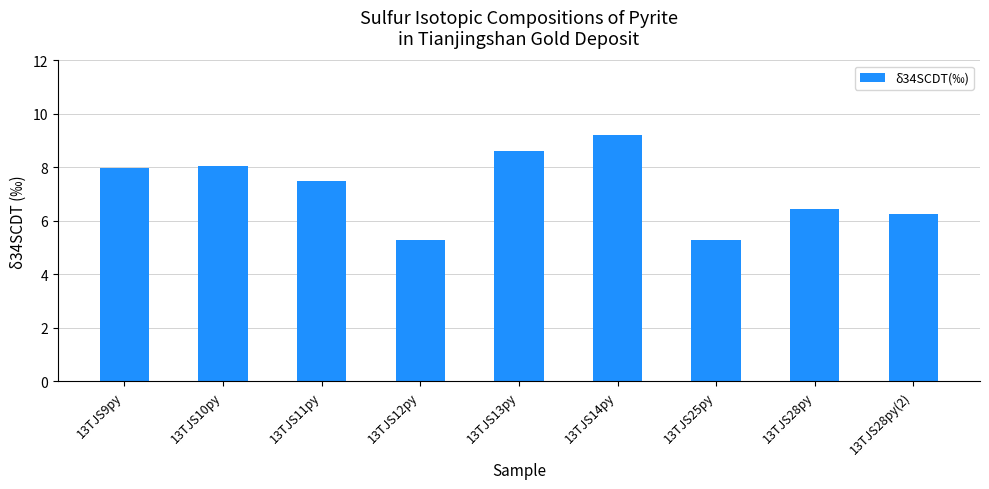

How many categories are shown in the chart?

9